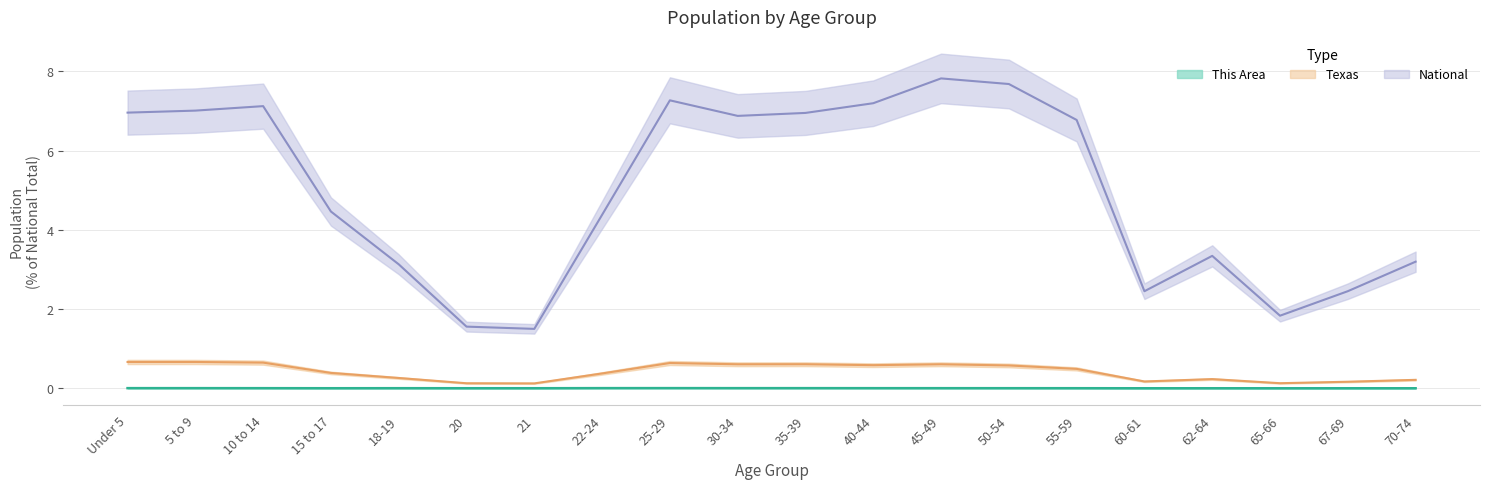

True or false: This Area and Texas cross at least once.

False